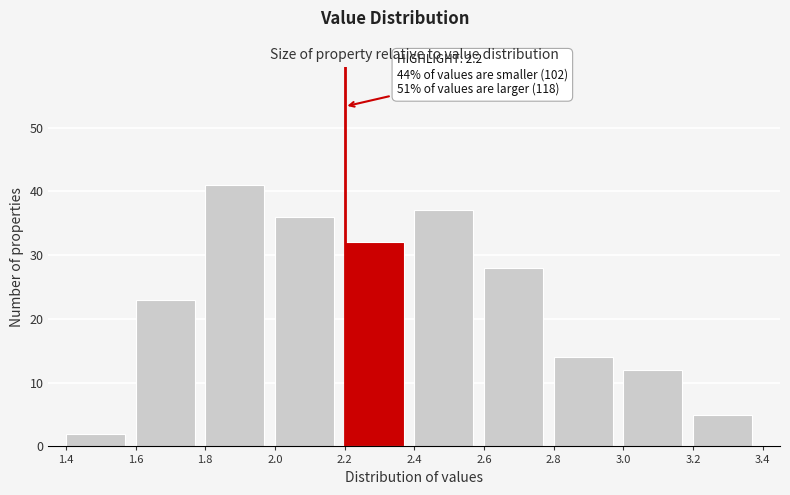

Over which range of the x-axis is the bar tallest?

1.8 to 2.0